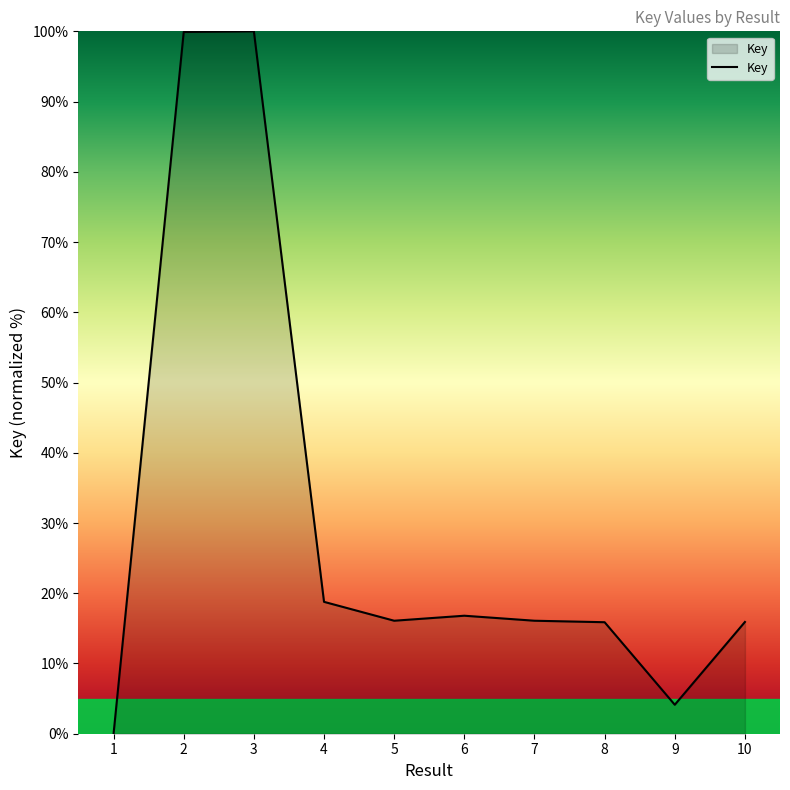

Does the chart display data point markers on the line(s)?

No